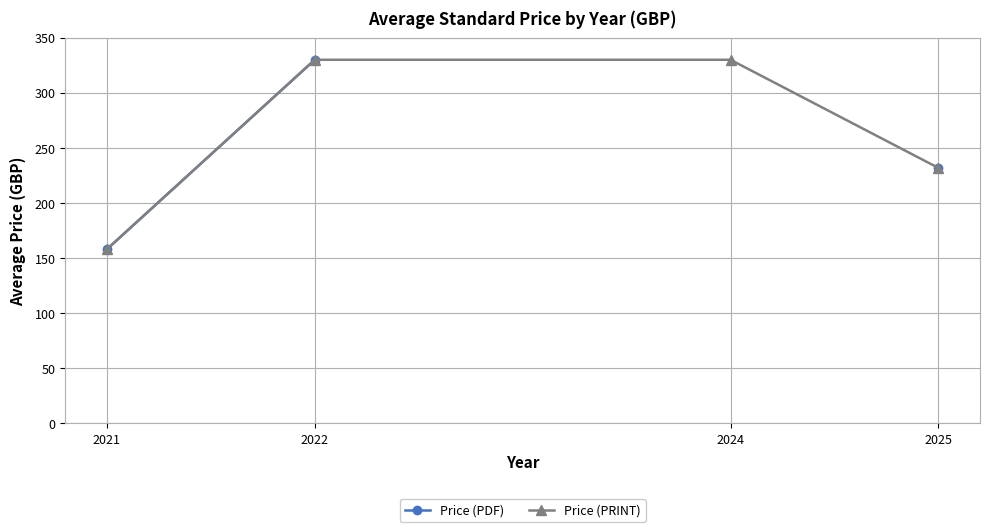

What is the minimum value shown in the chart?

158.0